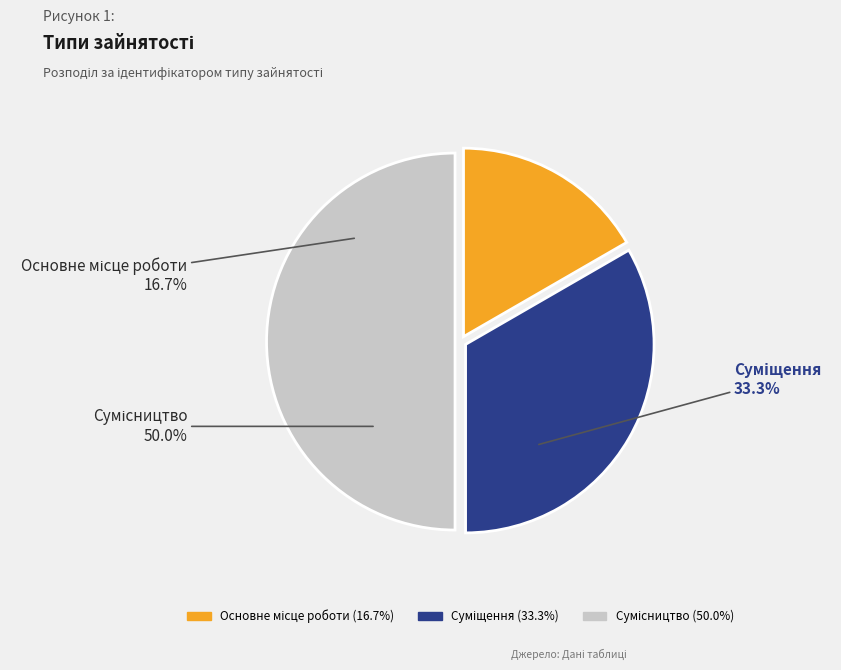

Do Суміщення and Основне місце роботи together represent more than half of the pie?

No